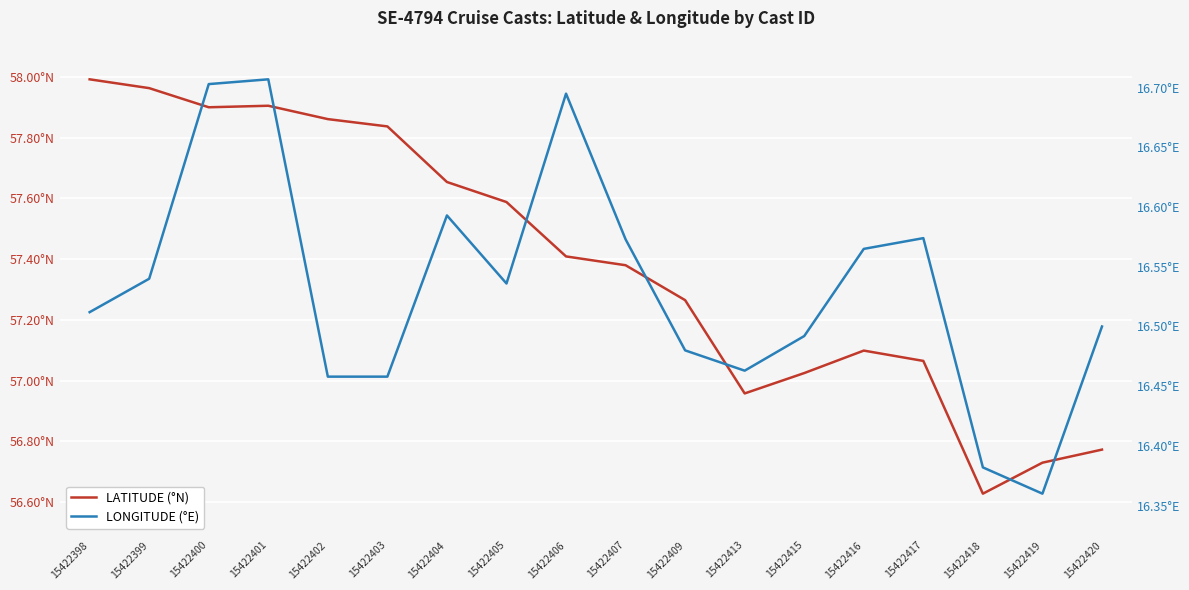

List the series in order of their overall mean, lowest first.

LONGITUDE (°E), LATITUDE (°N)